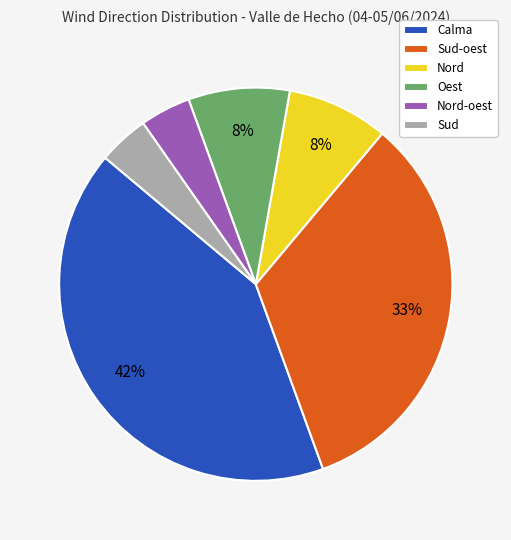

Does any single category account for the majority?

No